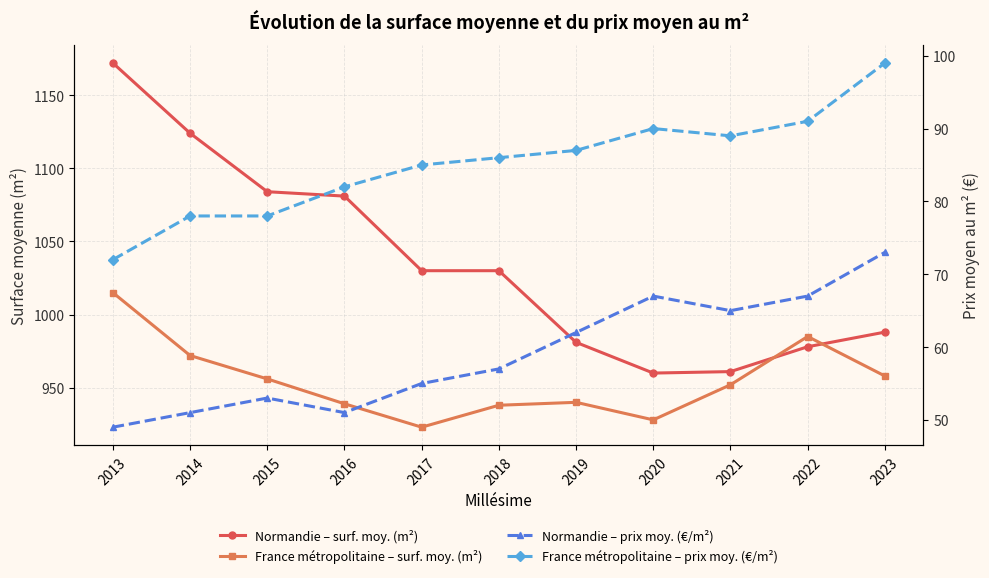

What is the difference between the maximum and minimum values in the Normandie – prix moy. (€/m²) series?

24